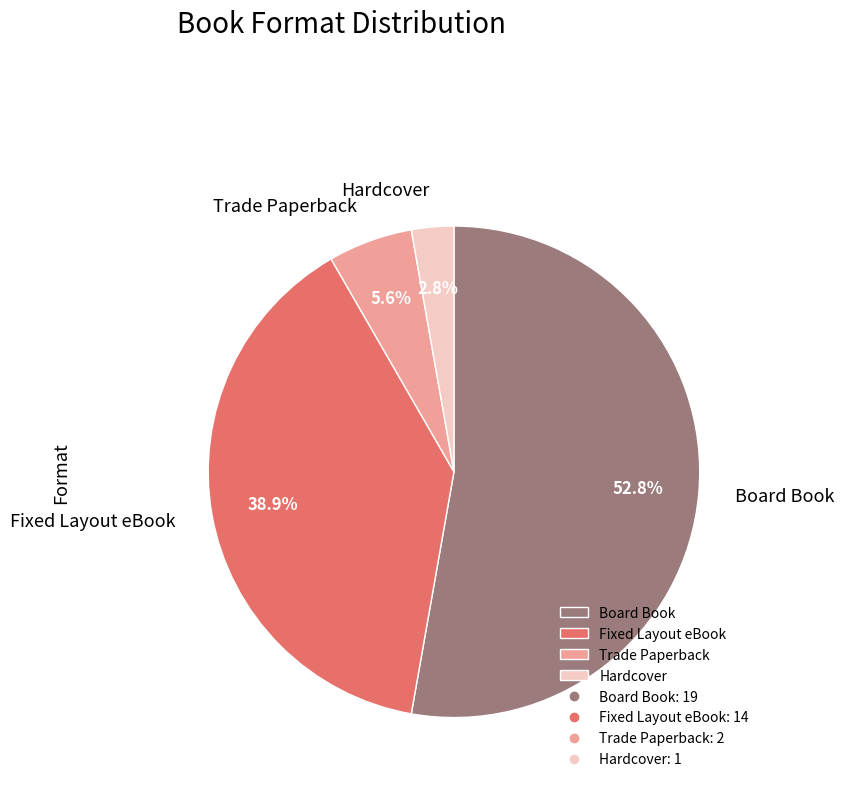

To the nearest percent, what portion does Fixed Layout eBook represent?

39%